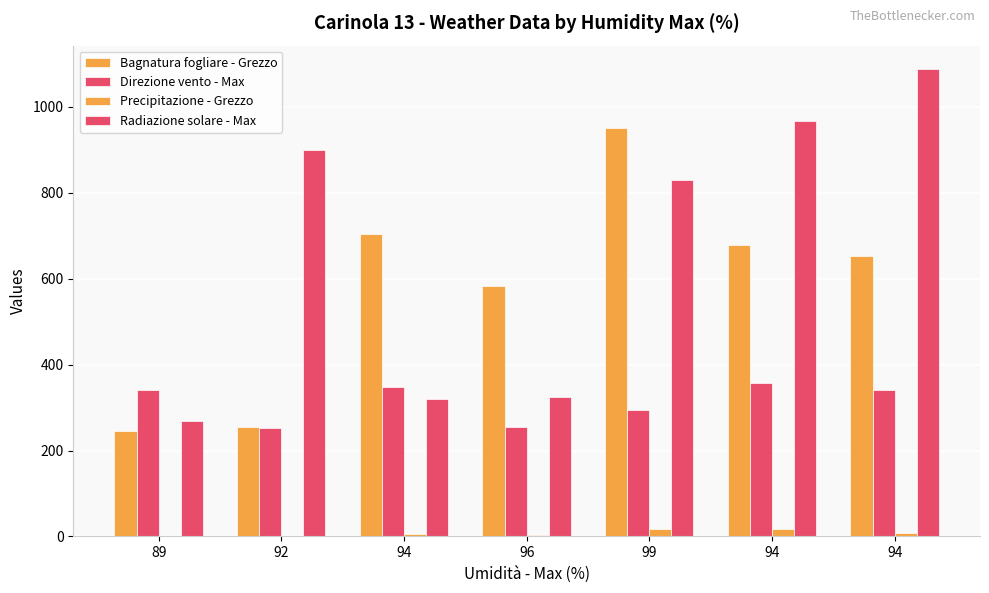

What is the difference between the Direzione vento - Max values at 94 and 99?

63.0